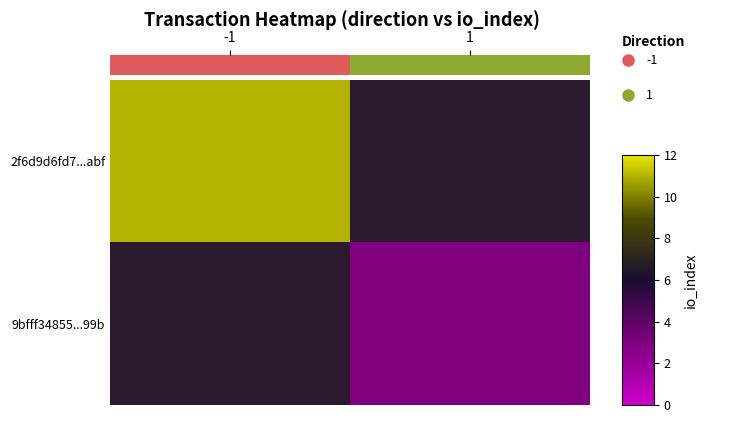

At which category does the chart reach its peak across all series?

1